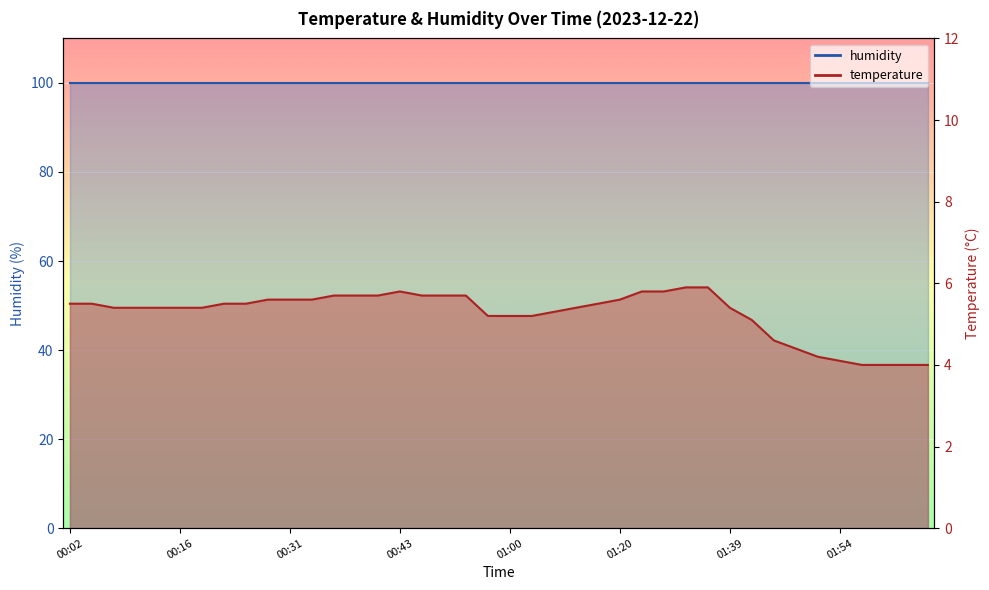

The value at 01:59 is 6.7. True or false?

False